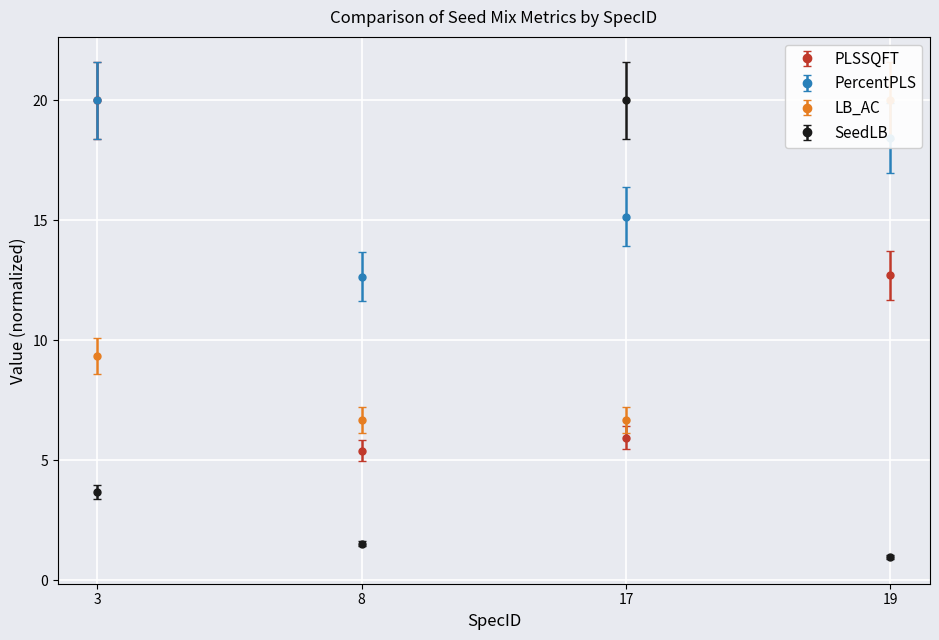

Which series has the largest total across all categories?

PercentPLS